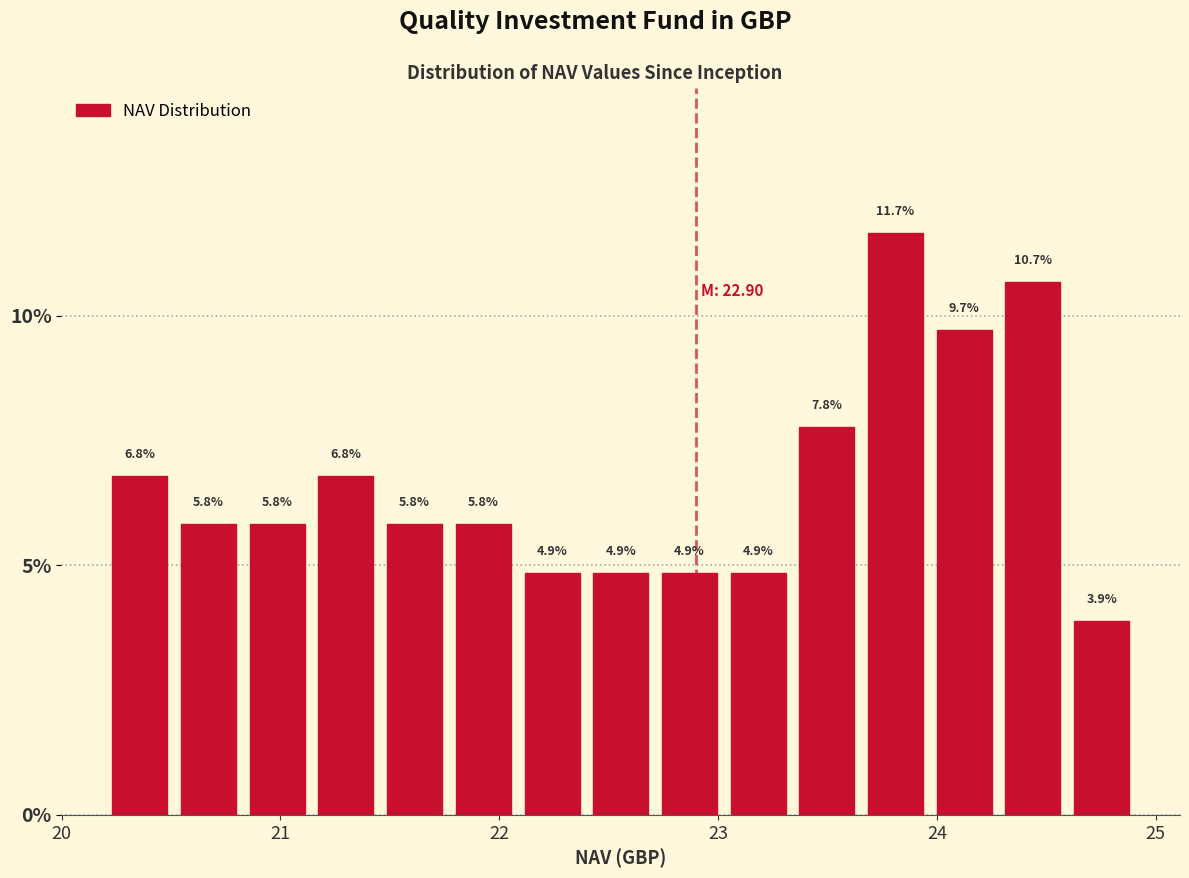

Around what value on the x-axis is the tallest bar? Give the approximate position of its centre, as read against the axis.

23.8